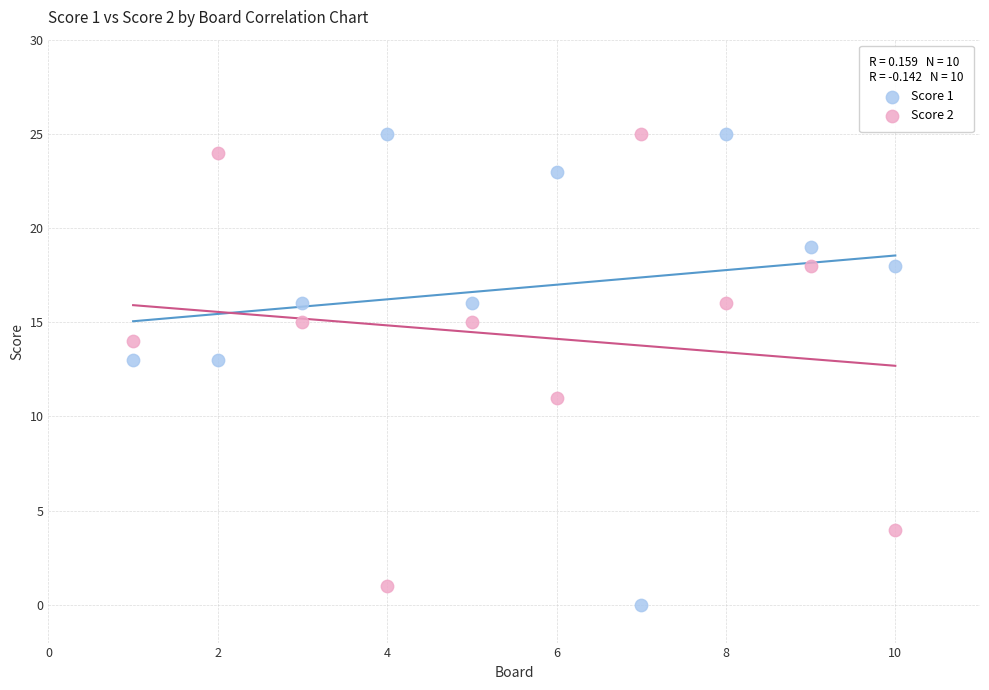

Across all data points, what is the range of Y values (max minus min)?

25